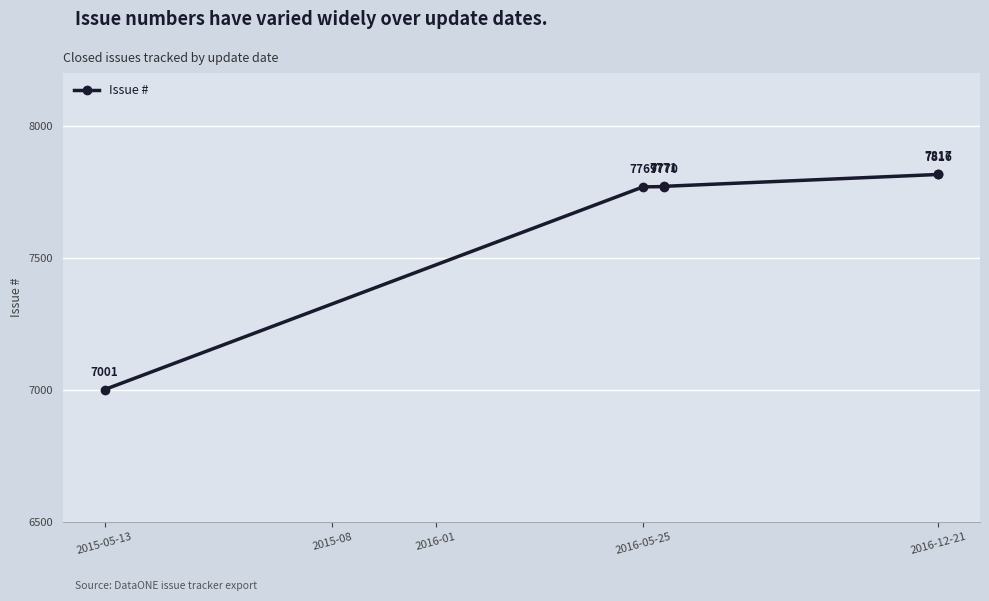

Count the number of values greater than 7771.

2